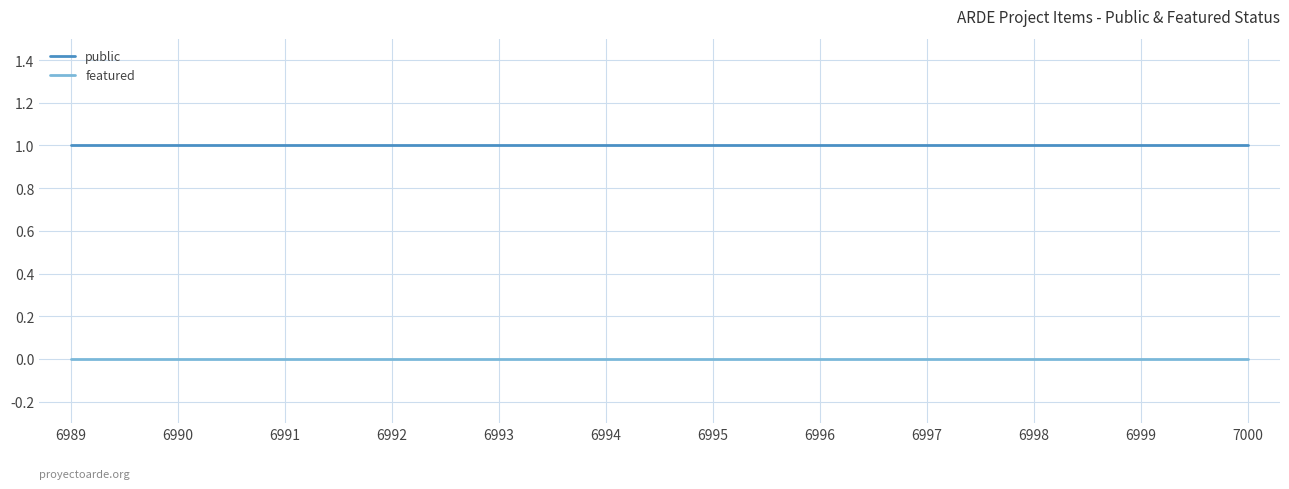

The public series shows 1 at 6989. True or false?

True